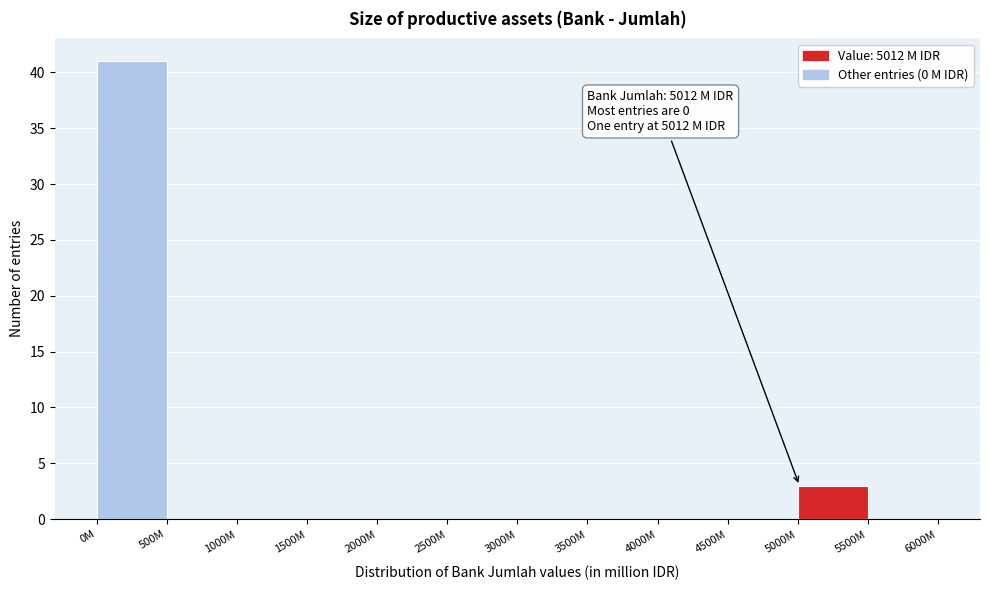

Reading left to right, extract all data points from this chart.

0M=41	500M=0	1000M=0	1500M=0	2000M=0	2500M=0	3000M=0	3500M=0	4000M=0	4500M=0	5000M=3	5500M=0